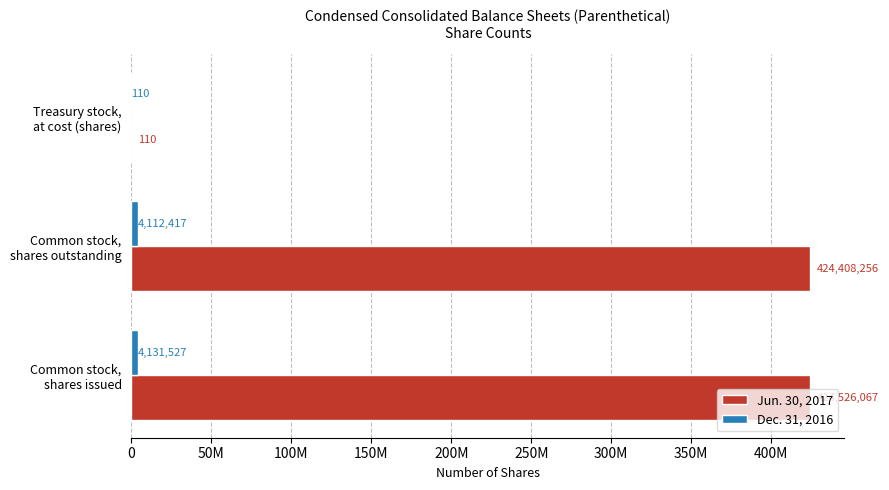

How many categories are shown in the chart?

3